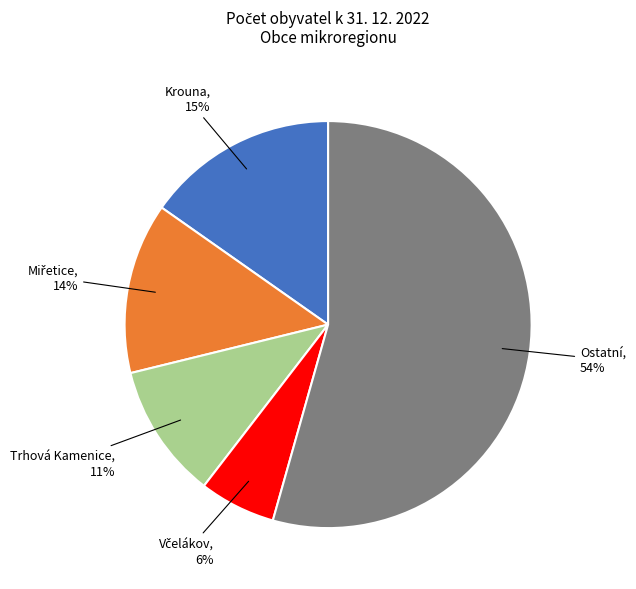

Does any single category account for the majority?

Yes